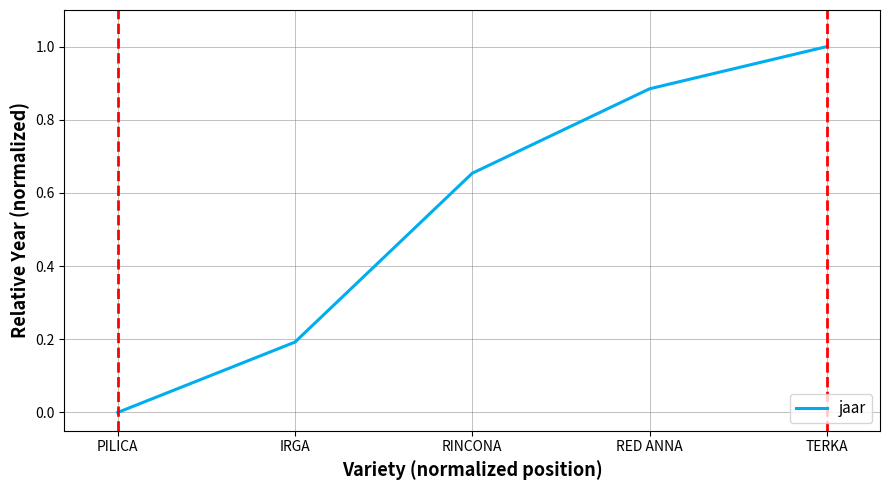

What is the difference between the maximum and minimum values?

1.0